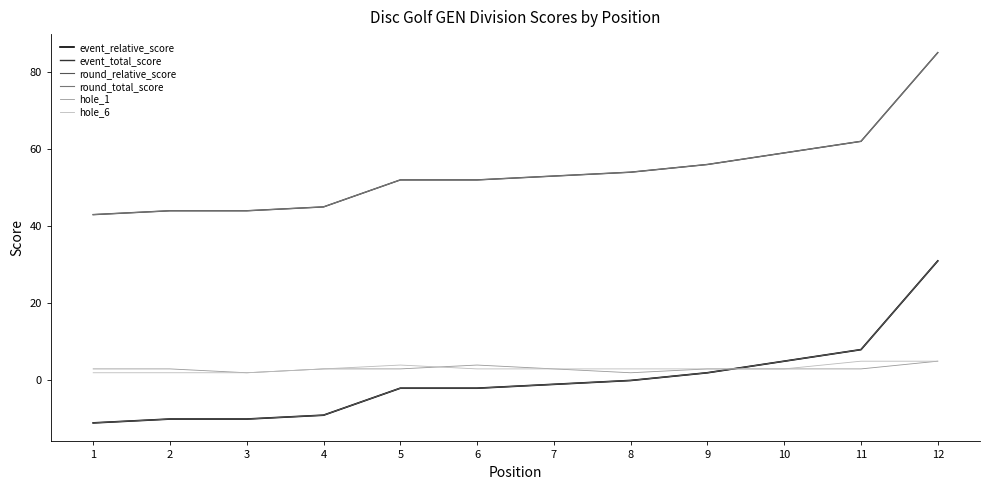

Reading left to right, extract all data points from this chart.

event_relative_score: -11	-10	-10	-9	-2	-2	-1	0	2	5	8	31
event_total_score: 43	44	44	45	52	52	53	54	56	59	62	85
round_relative_score: -11	-10	-10	-9	-2	-2	-1	0	2	5	8	31
round_total_score: 43	44	44	45	52	52	53	54	56	59	62	85
hole_1: 3	3	2	3	3	4	3	2	3	3	3	5
hole_6: 2	2	2	3	4	3	3	3	3	3	5	5